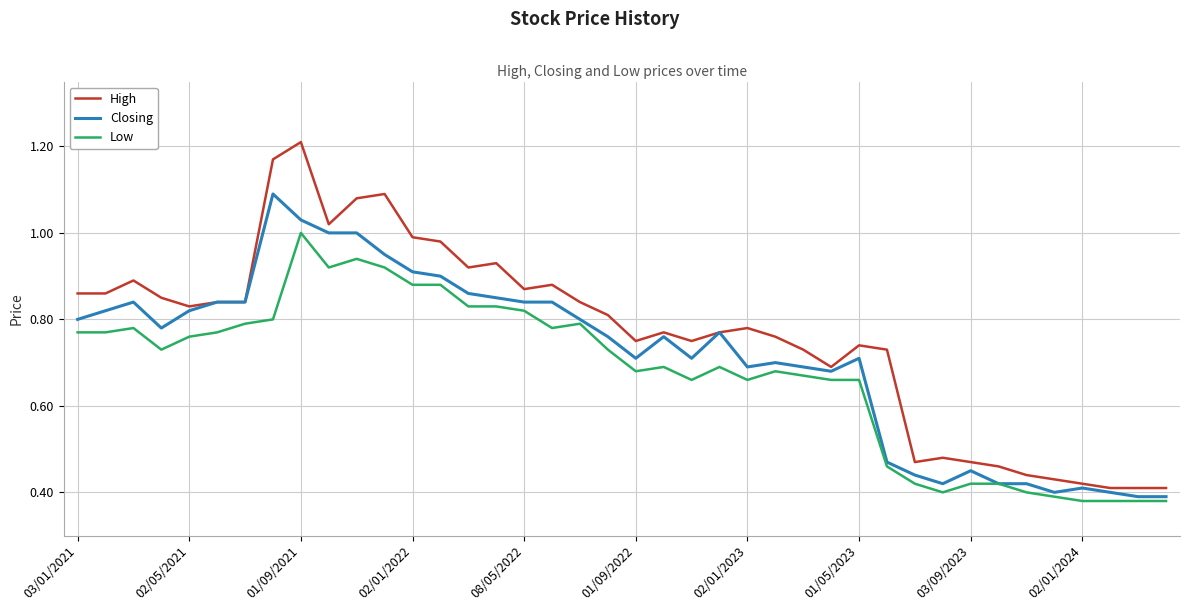

True or false: Low and High intersect in this chart.

False